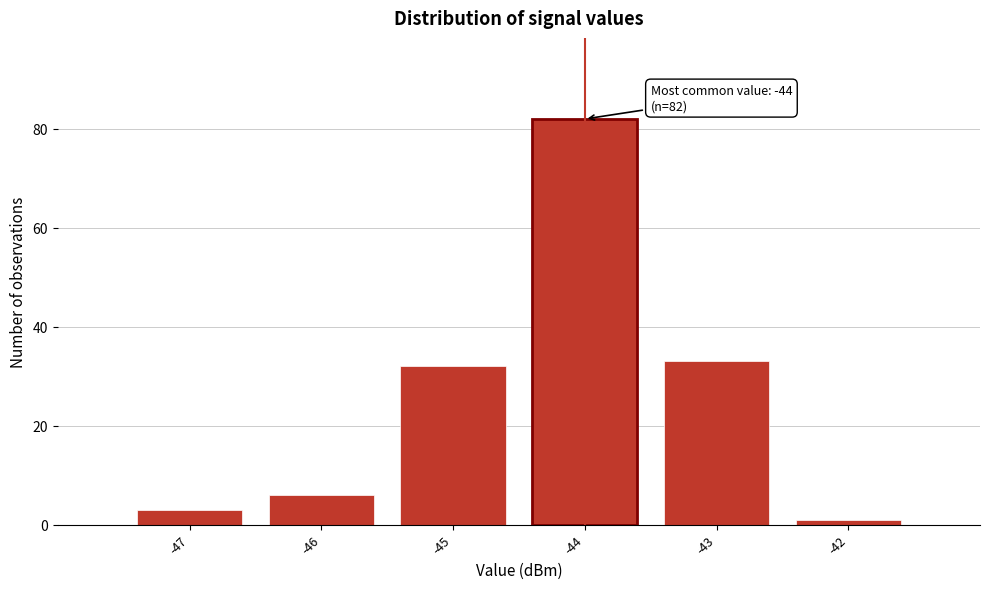

Which range on the x-axis has the tallest bar?

-44.5 to -43.5